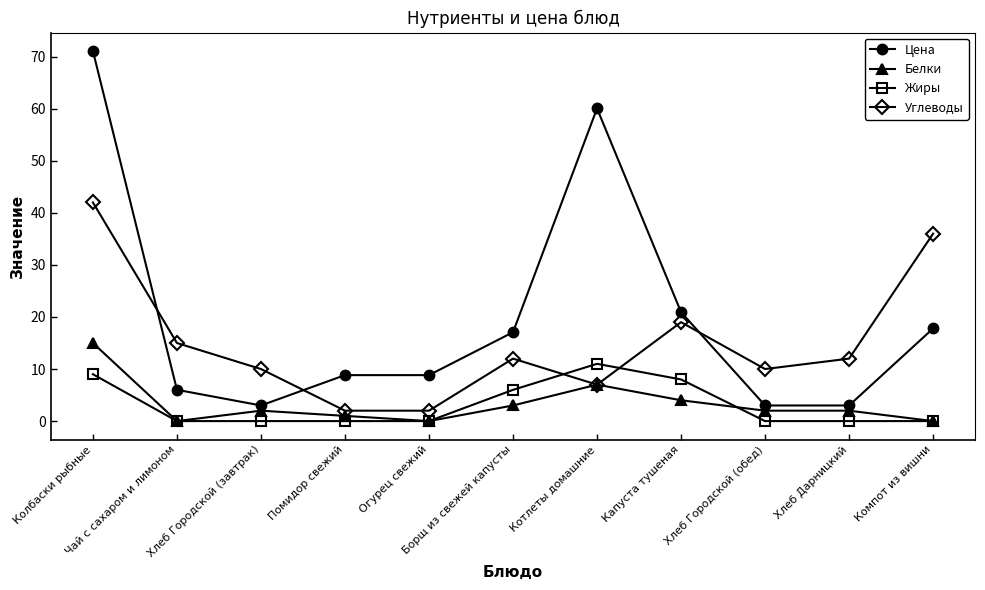

What are all the series names shown in the legend?

Цена, Белки, Жиры, Углеводы